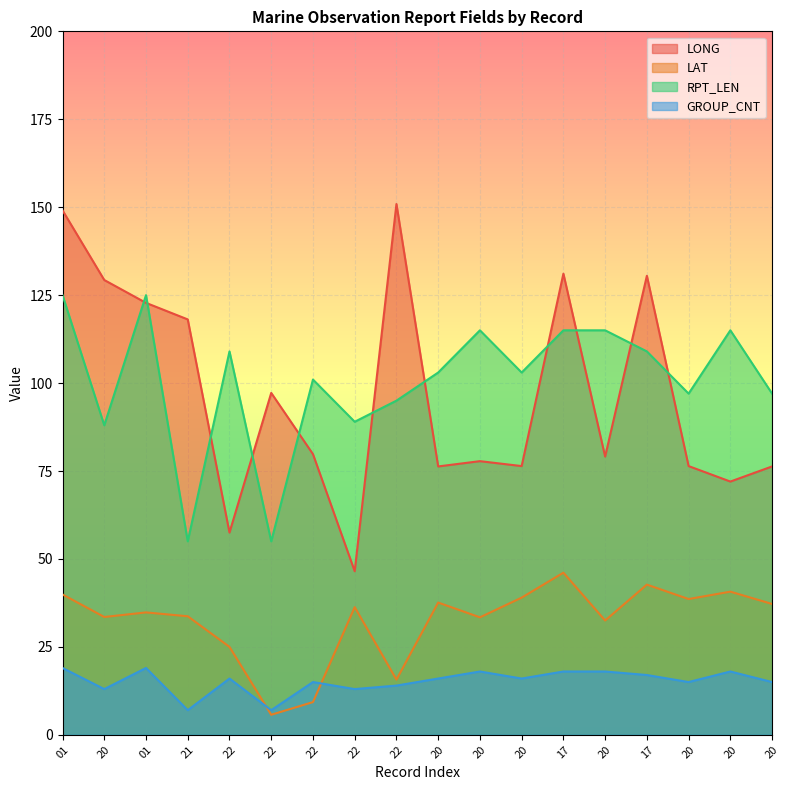

What are all the series names shown in the legend?

LONG, LAT, RPT_LEN, GROUP_CNT